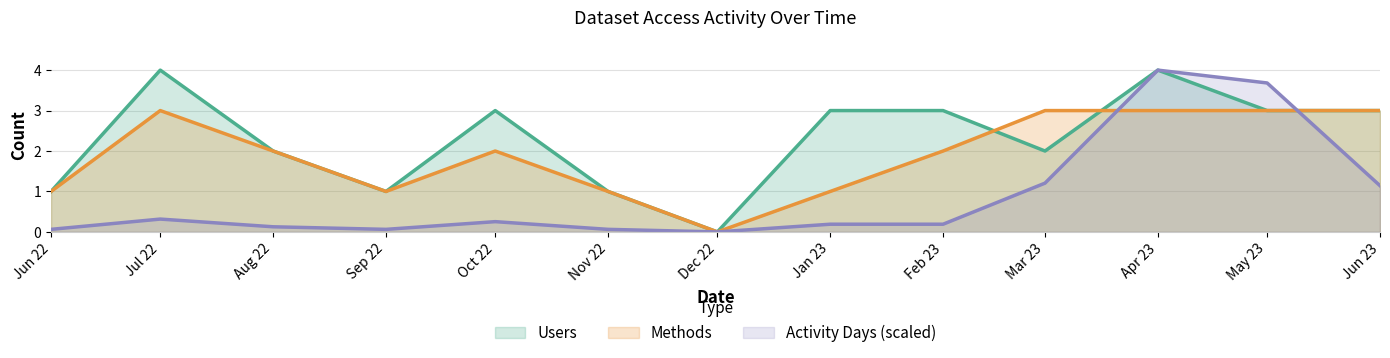

How many intersections are there between Activity Days and Methods?

2